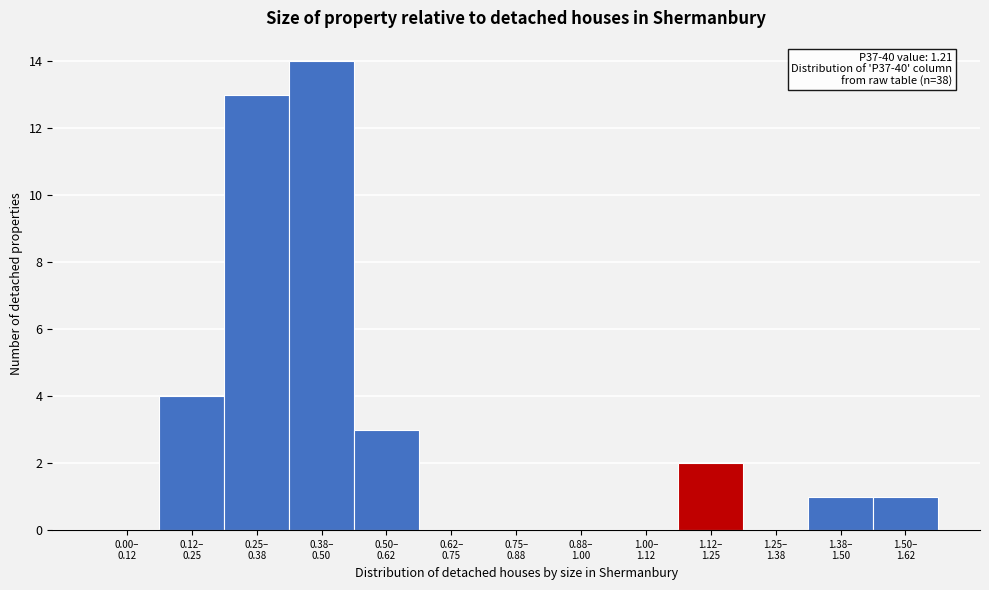

What is the maximum value shown in the chart?

14